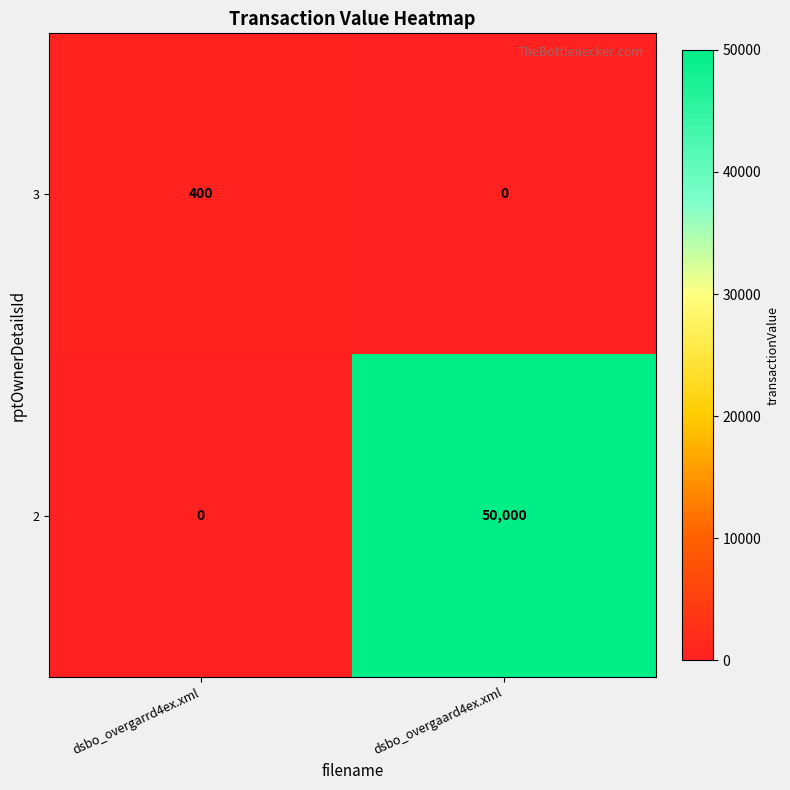

How many data points does each series have?

2